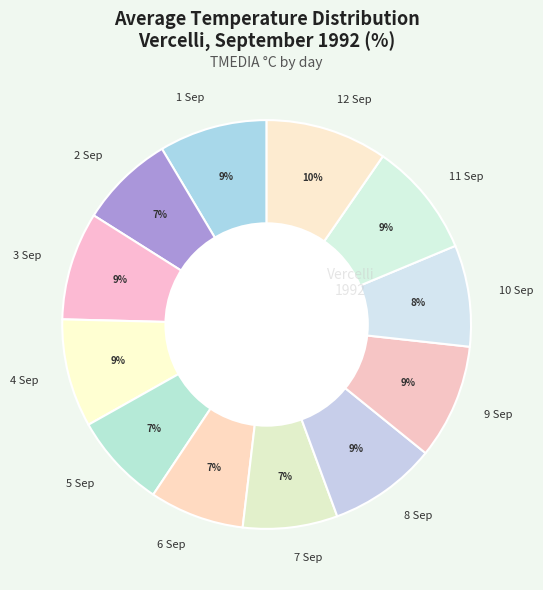

Which slice is the largest?

12 Sep